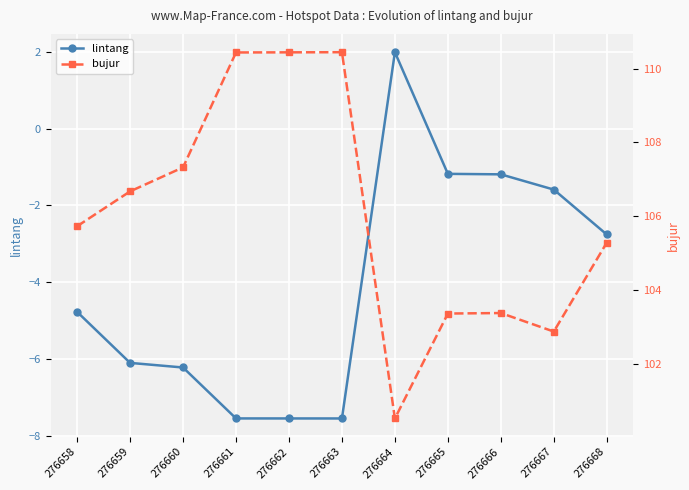

What is the value of the bujur point at the 11th from the left?

105.3